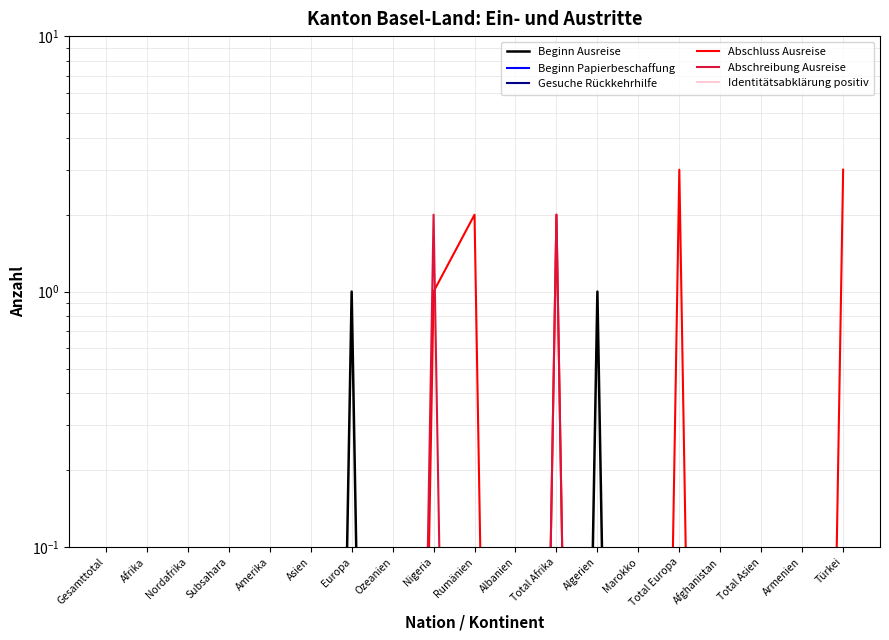

Which series has the widest spread of values?

Abschluss Ausreise